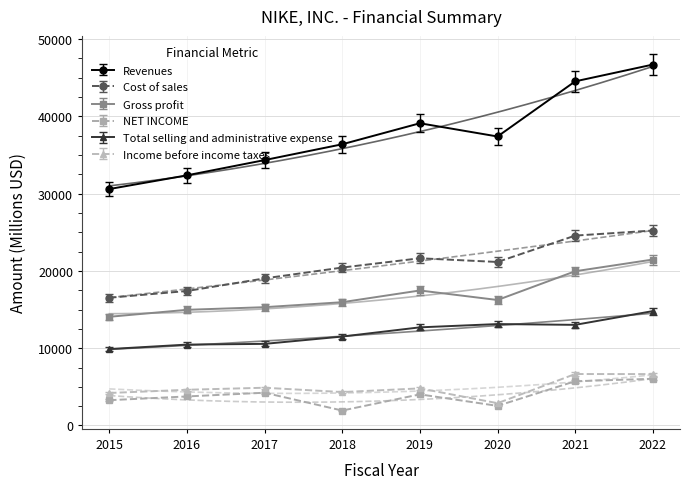

What is the total value across all series at 2019?

99622.0